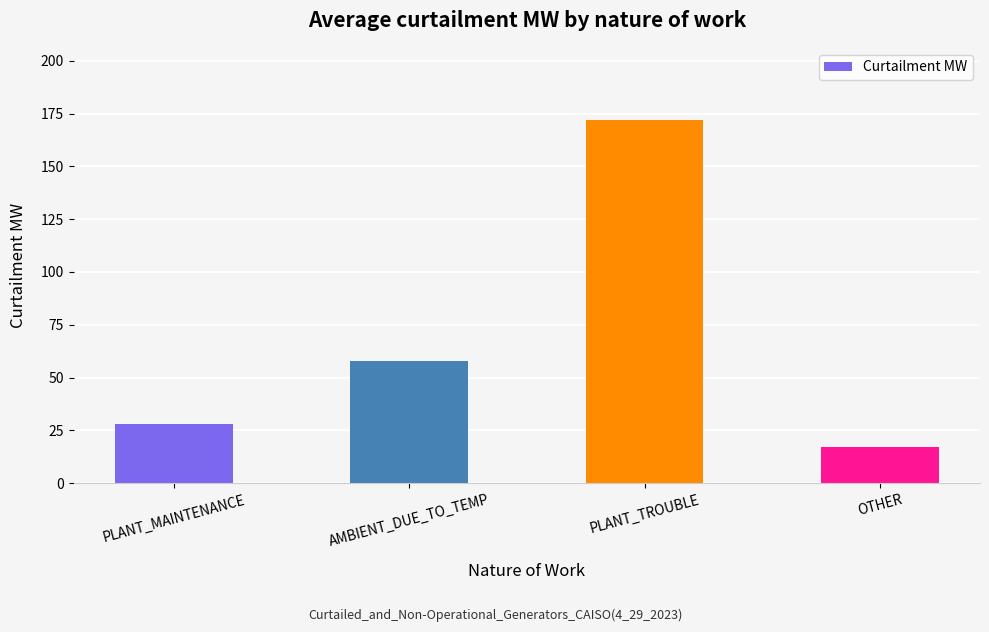

Rank the categories by value from highest to lowest.

PLANT_TROUBLE, AMBIENT_DUE_TO_TEMP, PLANT_MAINTENANCE, OTHER